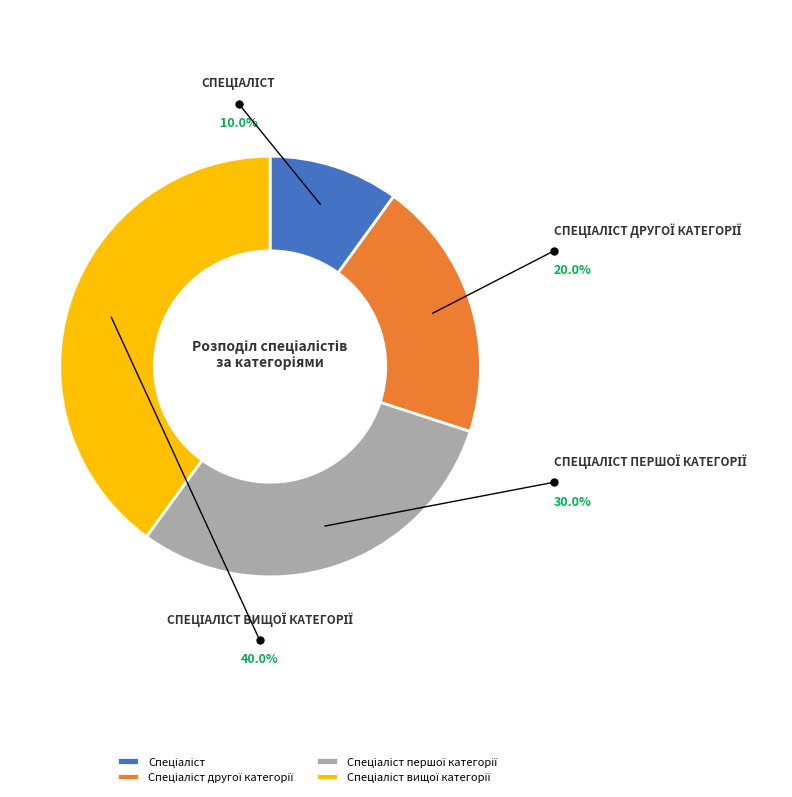

The Спеціаліст другої категорії slice represents 33% of the pie. True or false?

False